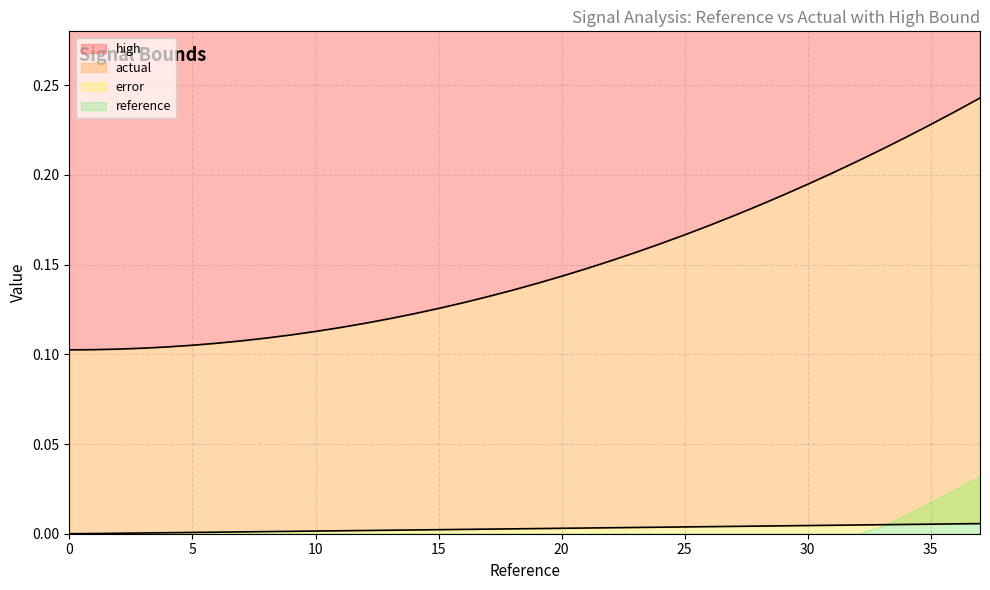

True or false: reference and actual intersect in this chart.

False